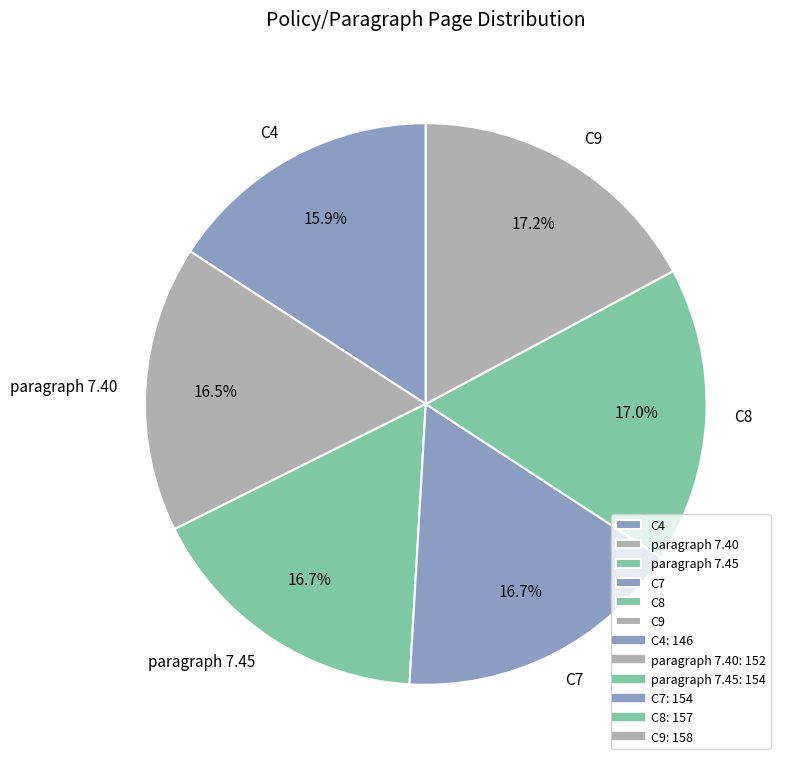

Between C9 and paragraph 7.40, which is larger?

C9